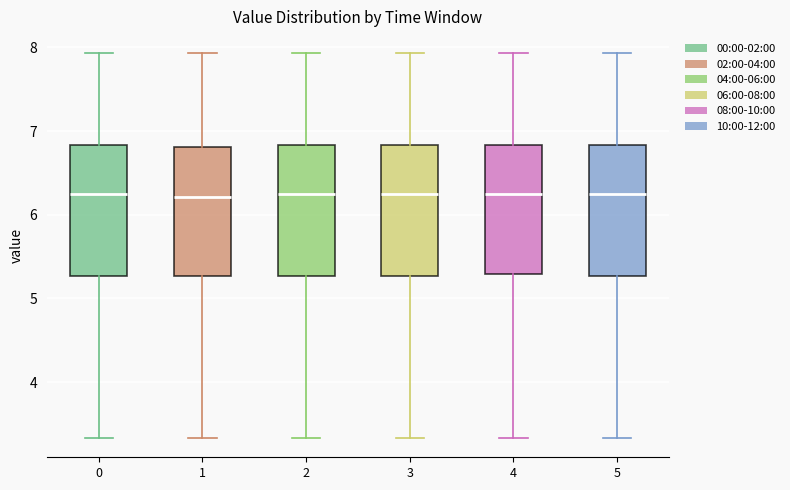

Reading left to right, transcribe this box plot: for each box, give where its median line is, the range the box spans, and where its two whiskers end, as read against the y-axis. The values are not printed on the chart, so give them approximately, as read against the axis.

0: median 6.3, box 5.3 to 6.8, whiskers 3.3 to 7.9
1: median 6.2, box 5.3 to 6.8, whiskers 3.3 to 7.9
2: median 6.3, box 5.3 to 6.8, whiskers 3.3 to 7.9
3: median 6.3, box 5.3 to 6.8, whiskers 3.3 to 7.9
4: median 6.3, box 5.3 to 6.8, whiskers 3.3 to 7.9
5: median 6.3, box 5.3 to 6.8, whiskers 3.3 to 7.9